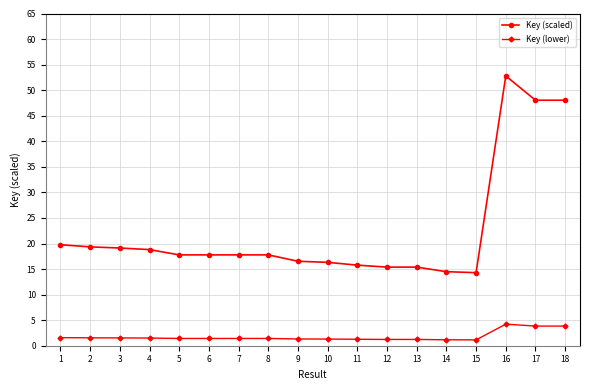

At how many categories does at least one series exceed 4?

18